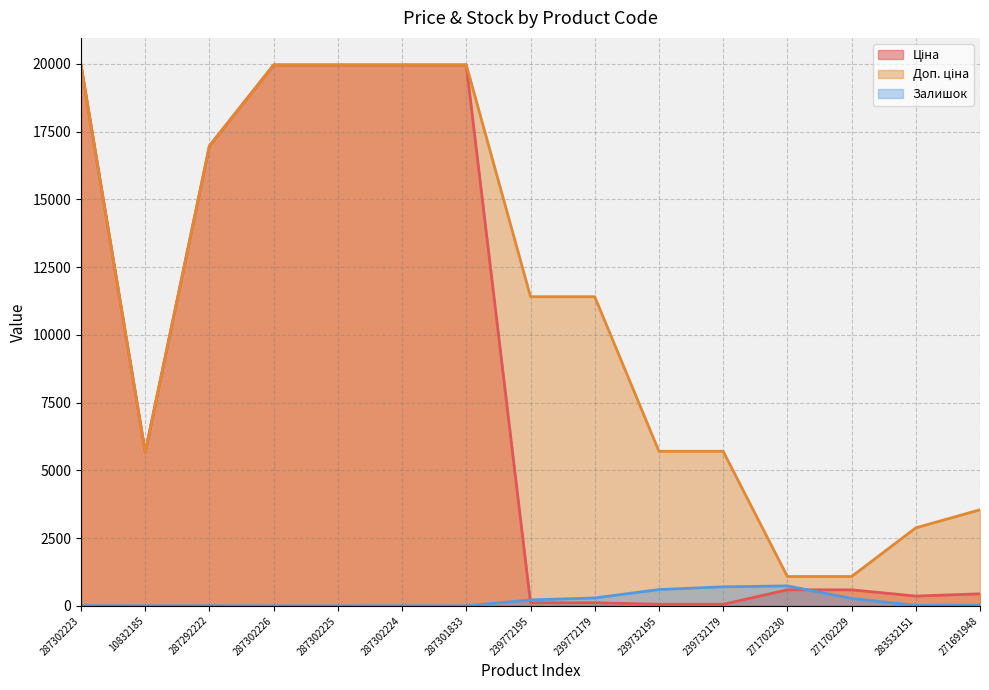

At which category does Ціна reach its first local valley?

10832185